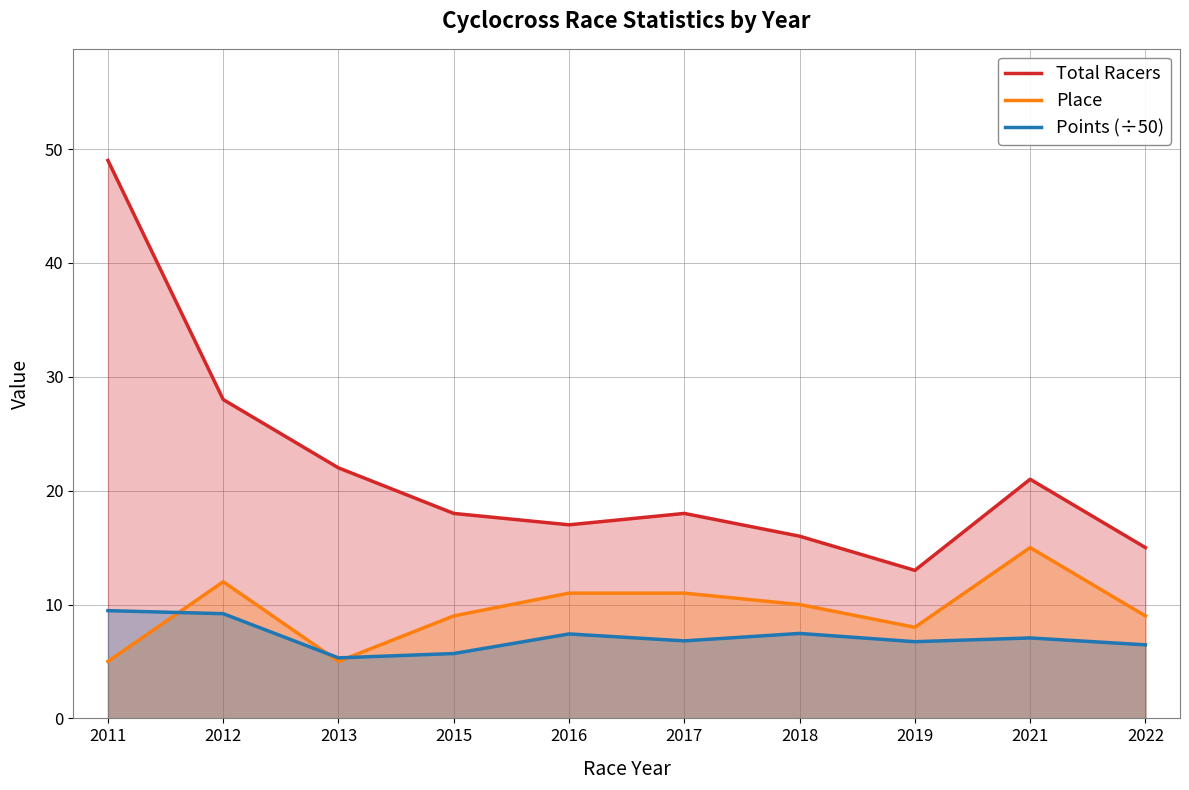

True or false: Total Racers has more than 0 interior local peaks.

True